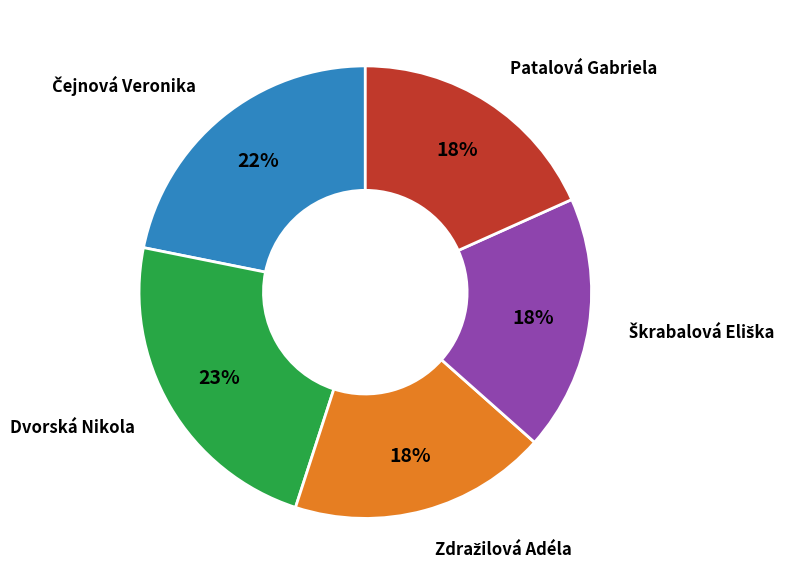

True or false: Patalová Gabriela accounts for 18% of the total.

True